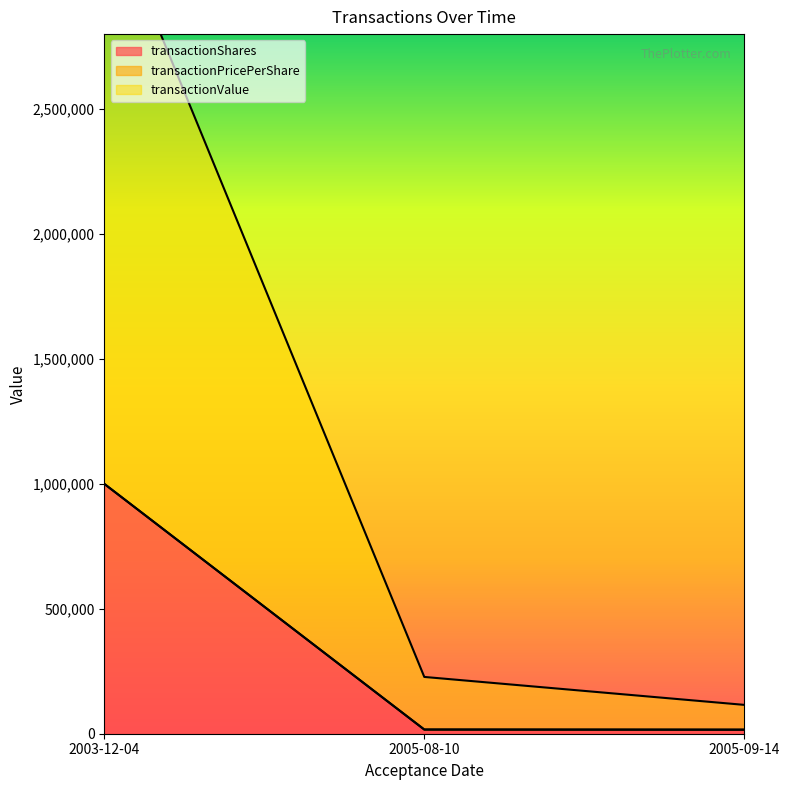

How many lines are shown in the chart?

3